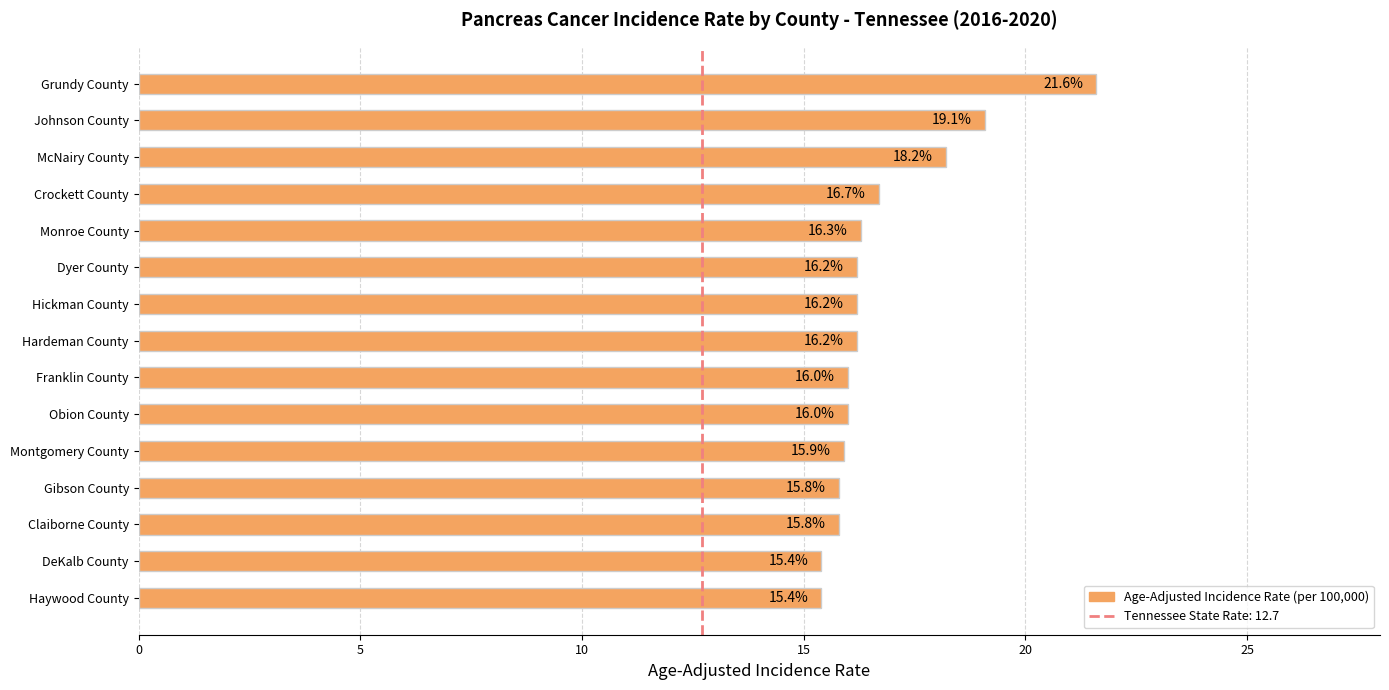

What is the label of the 5th bar from the bottom?

Montgomery County